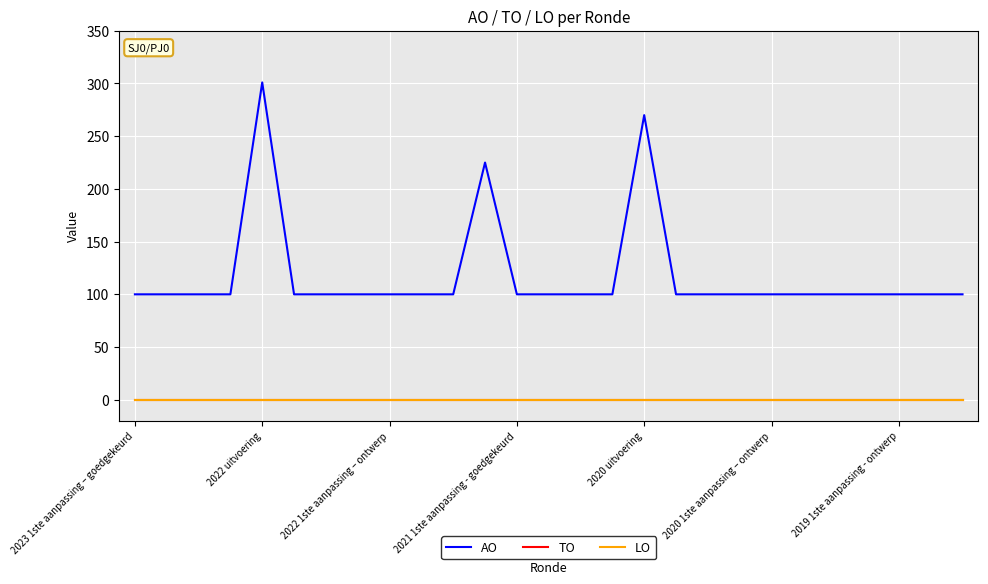

How many interior local peaks does the AO series have?

3